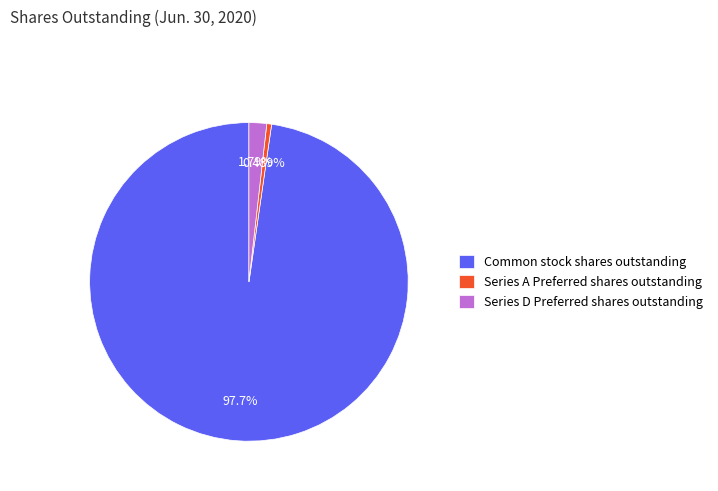

Do Common stock shares outstanding and Series D Preferred shares outstanding together represent more than half of the pie?

Yes